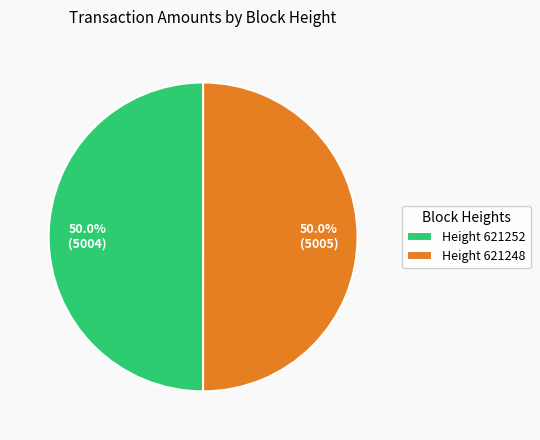

Approximately how many times larger is the value at Height 621248 compared to Height 621252?

1.0